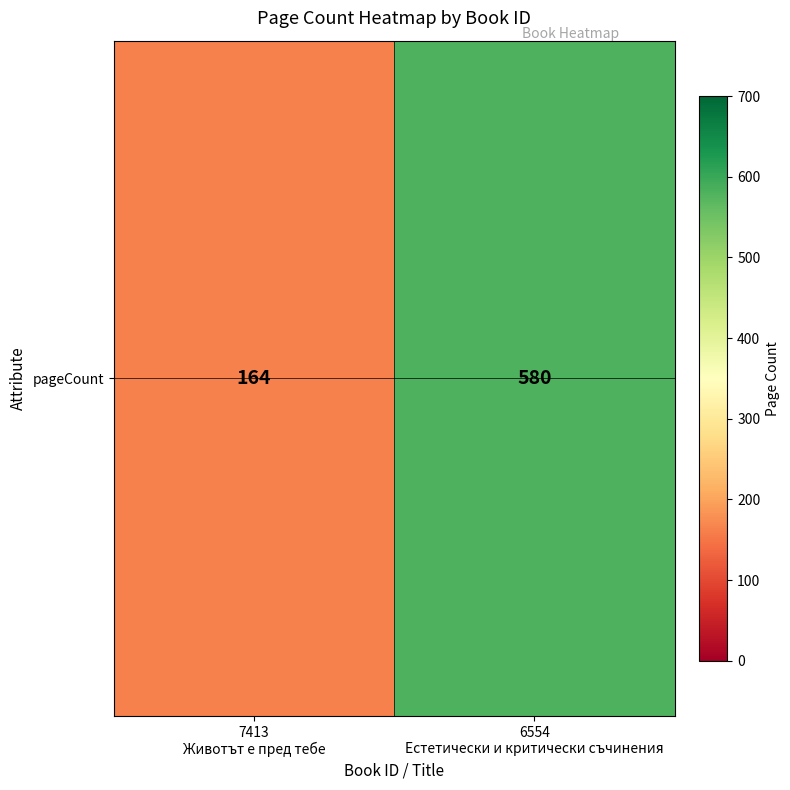

What is the average value?

372